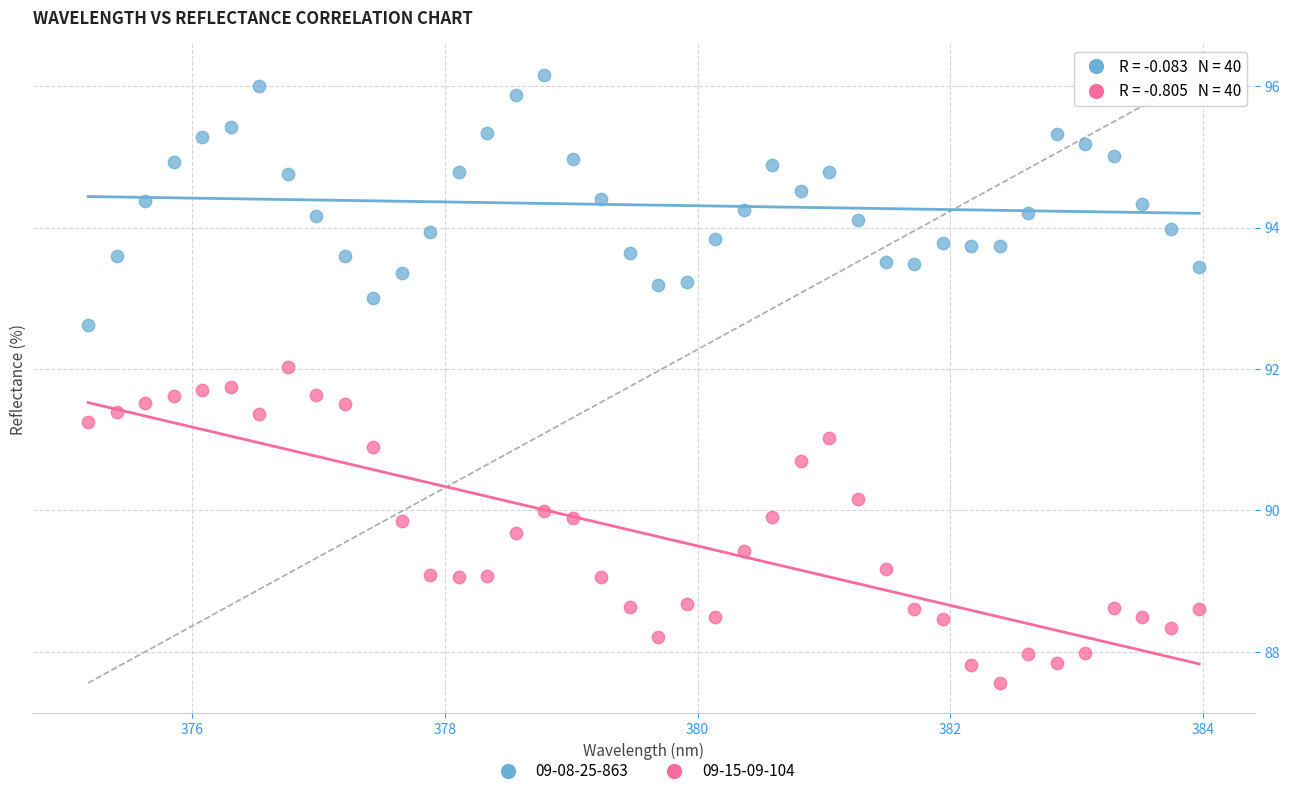

Which series contains the lowest Y value?

09-15-09-104